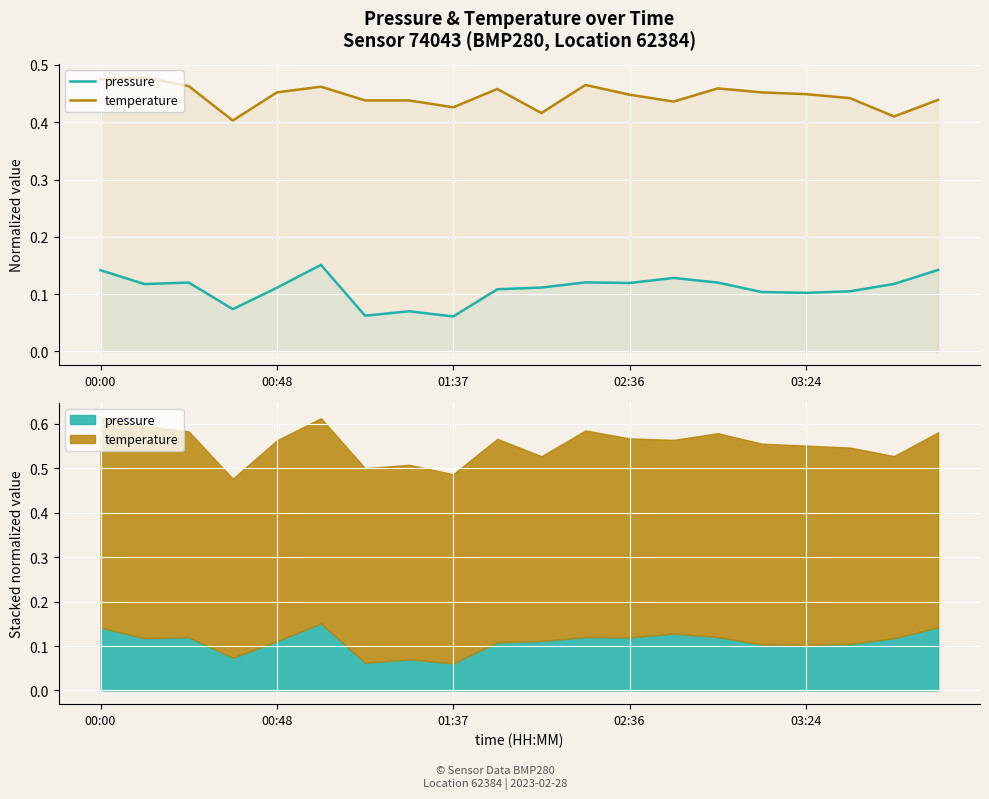

How many interior local valleys does the temperature series have?

5